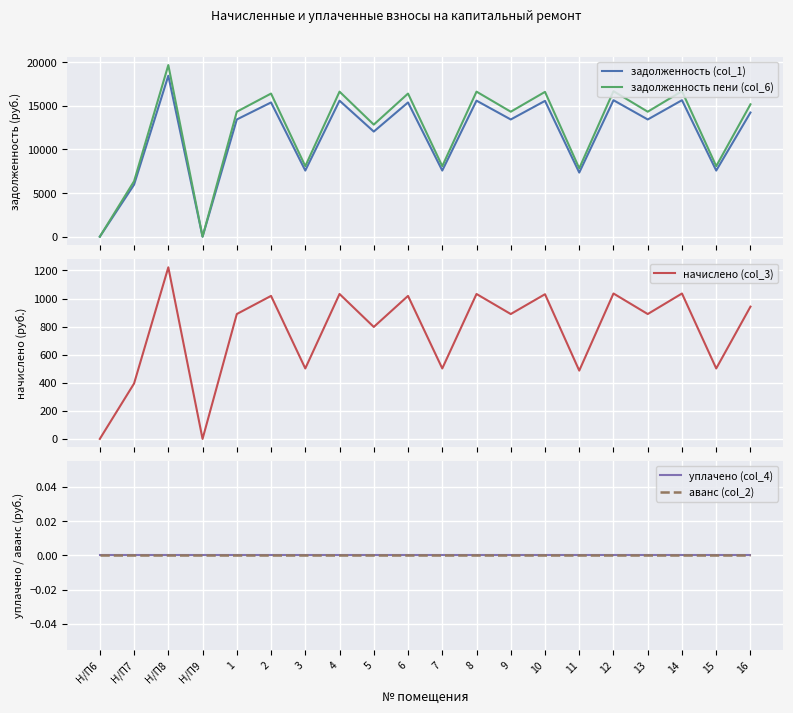

Reading left to right, transcribe all the data shown in this chart.

задолженность (col_1): Н/П6=0.0	Н/П7=5957.8	Н/П8=18443.2	Н/П9=0.0	1=13430.6	2=15382.3	3=7575.6	4=15587.8	5=12043.9	6=15382.3	7=7575.6	8=15587.8	9=13430.6	10=15562.1	11=7344.5	12=15639.1	13=13430.6	14=15639.1	15=7575.6	16=14226.7
задолженность пени (col_6): Н/П6=0.0	Н/П7=6352.4	Н/П8=19665.7	Н/П9=0.0	1=14320.3	2=16401.2	3=8077.4	4=16620.3	5=12841.7	6=16401.2	7=8077.4	8=16620.3	9=14320.3	10=16592.9	11=7831.0	12=16675.0	13=14320.3	14=16675.0	15=8077.4	16=15169.1
начислено (col_3): Н/П6=0.0	Н/П7=394.6	Н/П8=1222.5	Н/П9=0.0	1=889.6	2=1018.9	3=501.8	4=1032.5	5=797.8	6=1018.9	7=501.8	8=1032.5	9=889.6	10=1030.8	11=486.5	12=1035.9	13=889.6	14=1035.9	15=501.8	16=942.4
уплачено (col_4): Н/П6=0.0	Н/П7=0.0	Н/П8=0.0	Н/П9=0.0	1=0.0	2=0.0	3=0.0	4=0.0	5=0.0	6=0.0	7=0.0	8=0.0	9=0.0	10=0.0	11=0.0	12=0.0	13=0.0	14=0.0	15=0.0	16=0.0
аванс (col_2): Н/П6=0.0	Н/П7=0.0	Н/П8=0.0	Н/П9=0.0	1=0.0	2=0.0	3=0.0	4=0.0	5=0.0	6=0.0	7=0.0	8=0.0	9=0.0	10=0.0	11=0.0	12=0.0	13=0.0	14=0.0	15=0.0	16=0.0